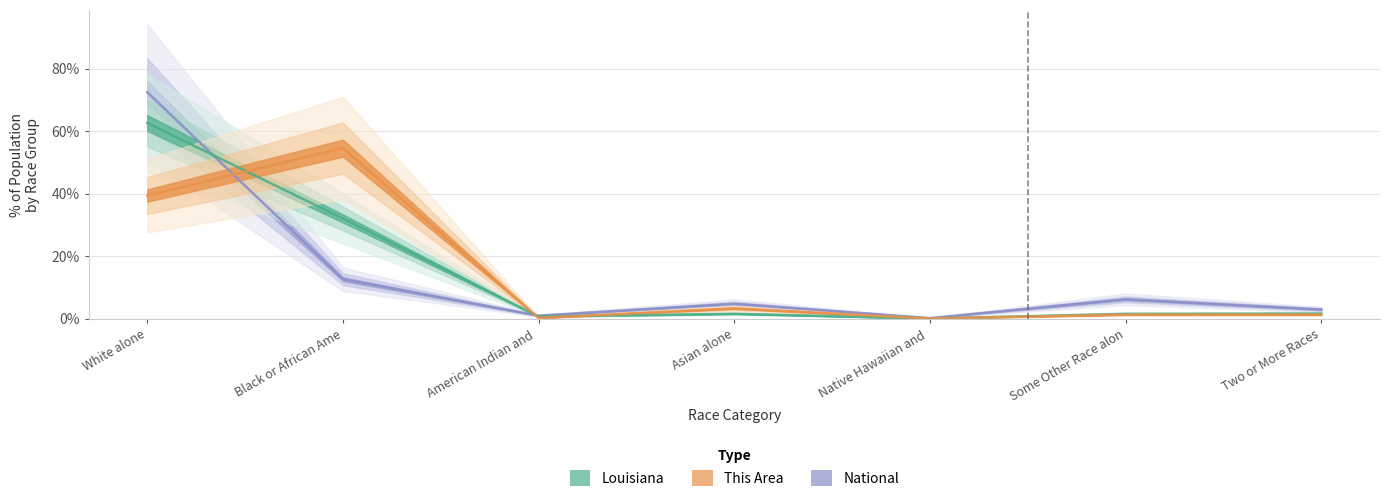

What are all the series names shown in the legend?

This Area, Louisiana, National